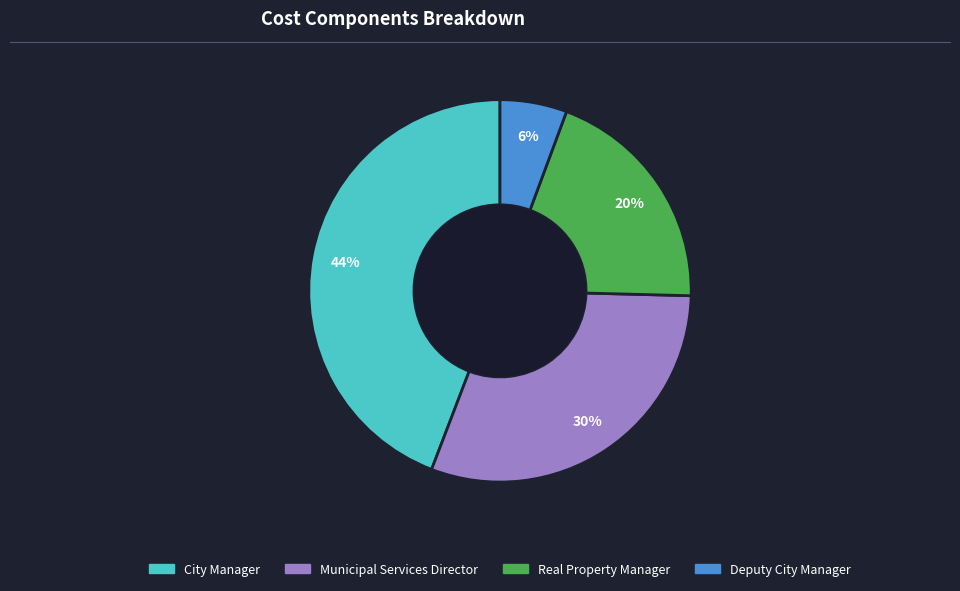

What is the largest slice in the pie chart?

City Manager